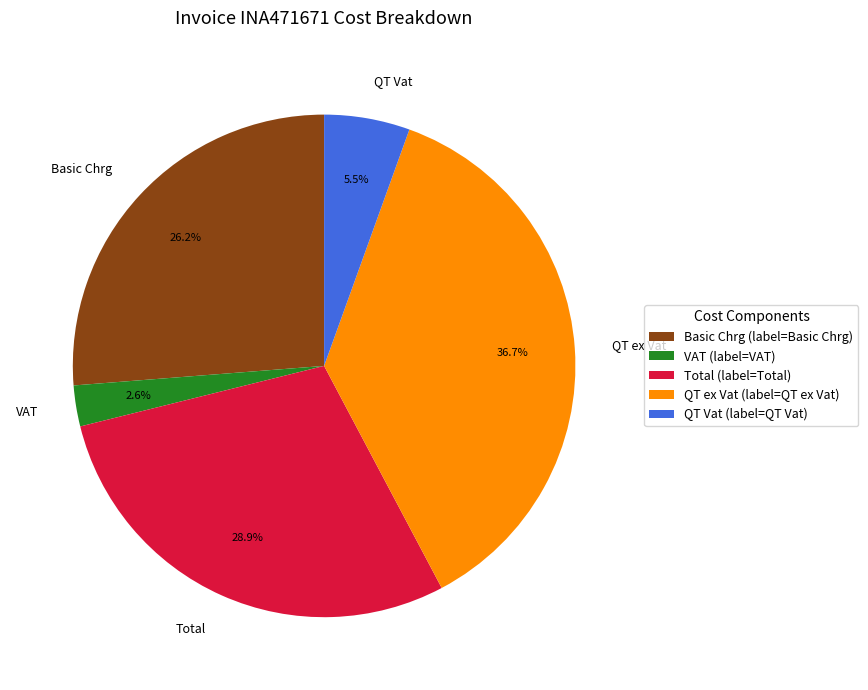

How many segments does this pie chart have?

5